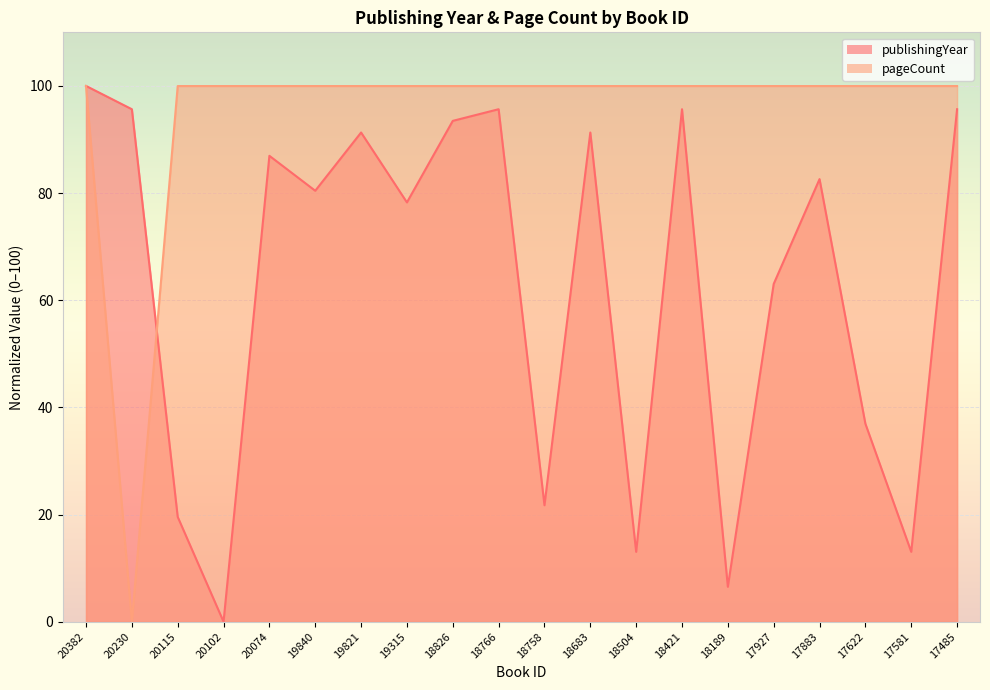

Which series ends up on top after the final intersection of publishingYear and pageCount?

pageCount